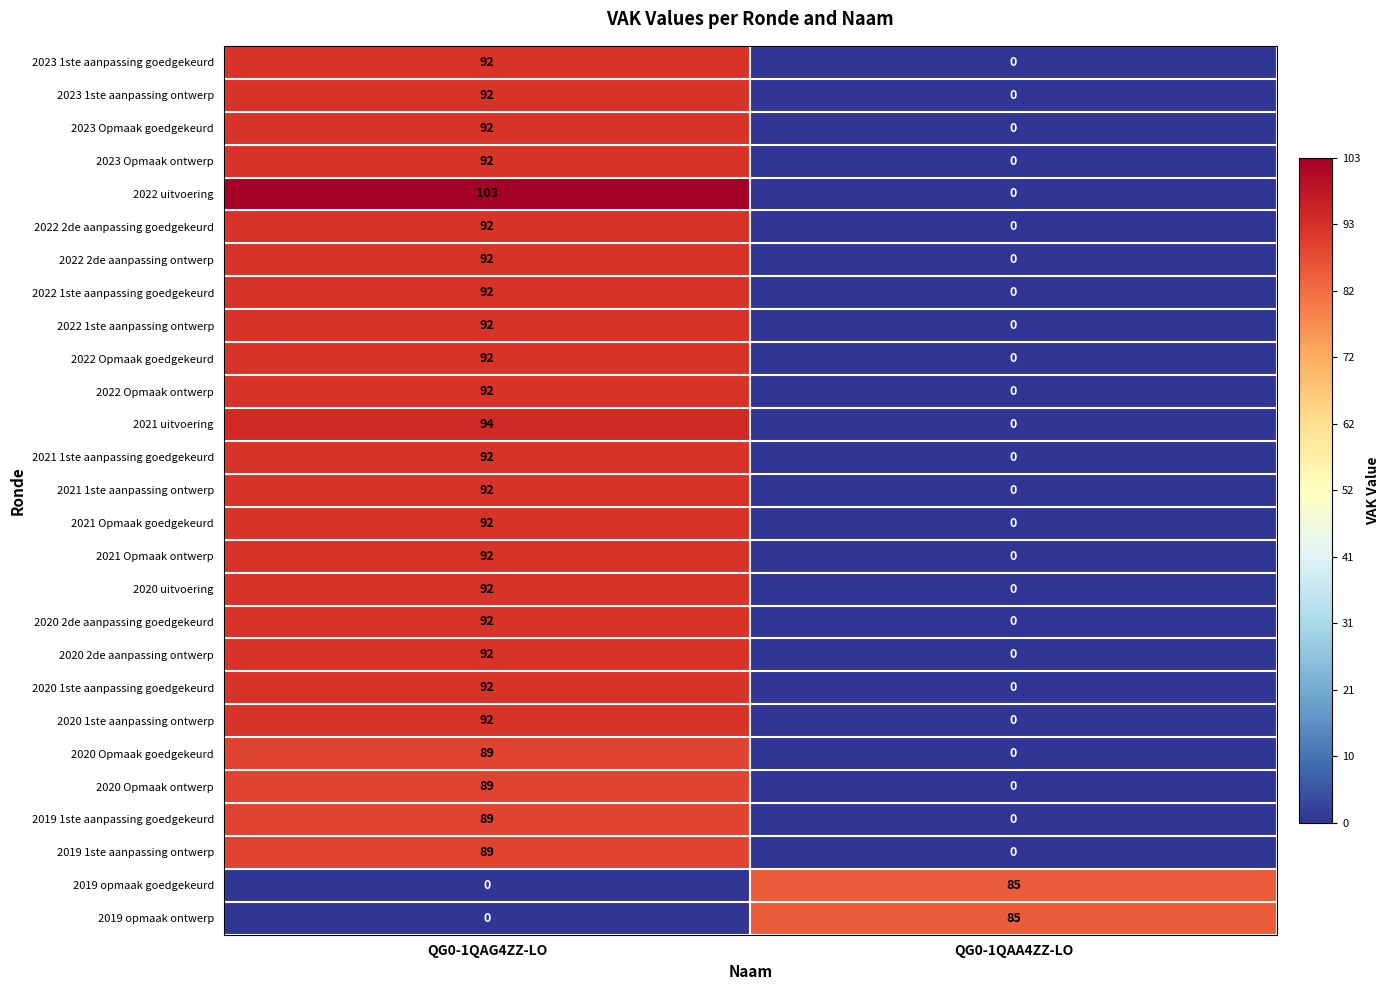

Which series has the widest spread of values?

2022 uitvoering